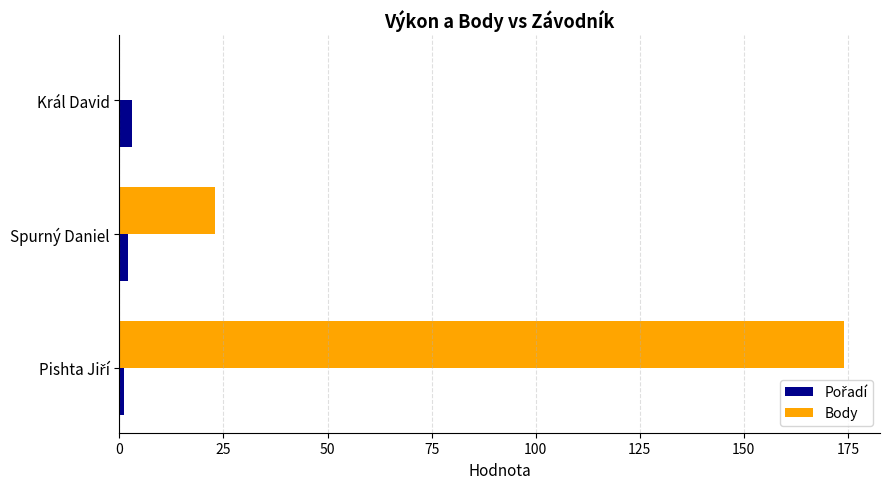

True or false: Body has a value of 23 at Spurný Daniel.

True